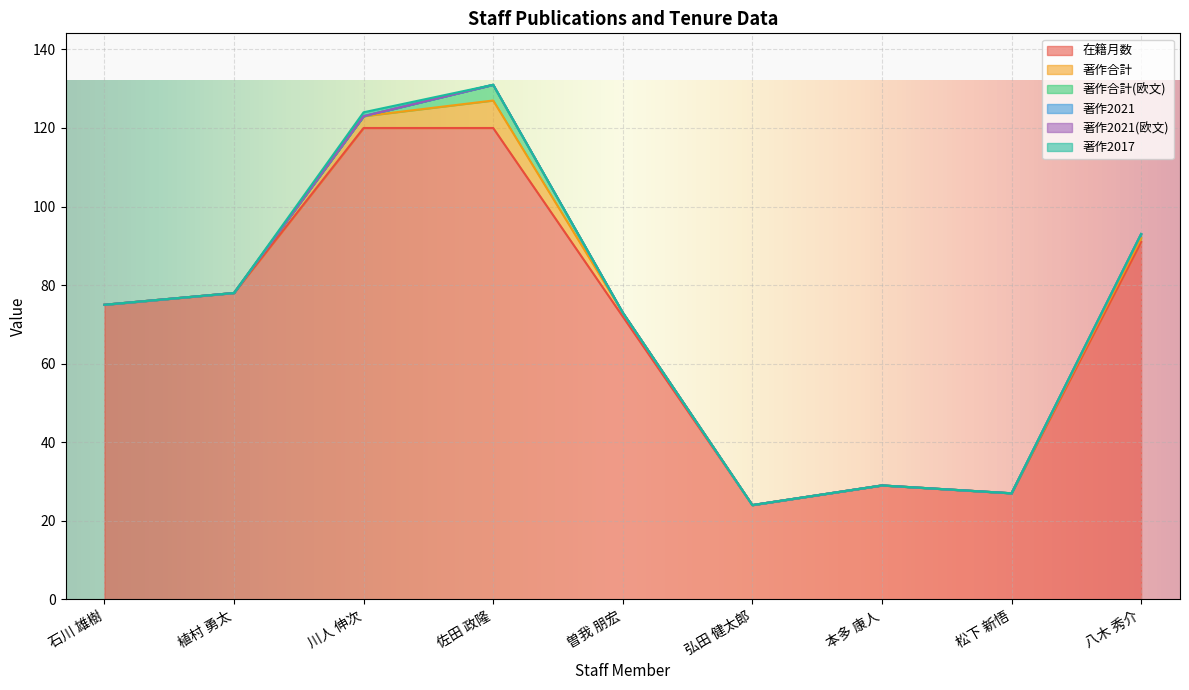

What position from the left is 弘田 健太郎?

6